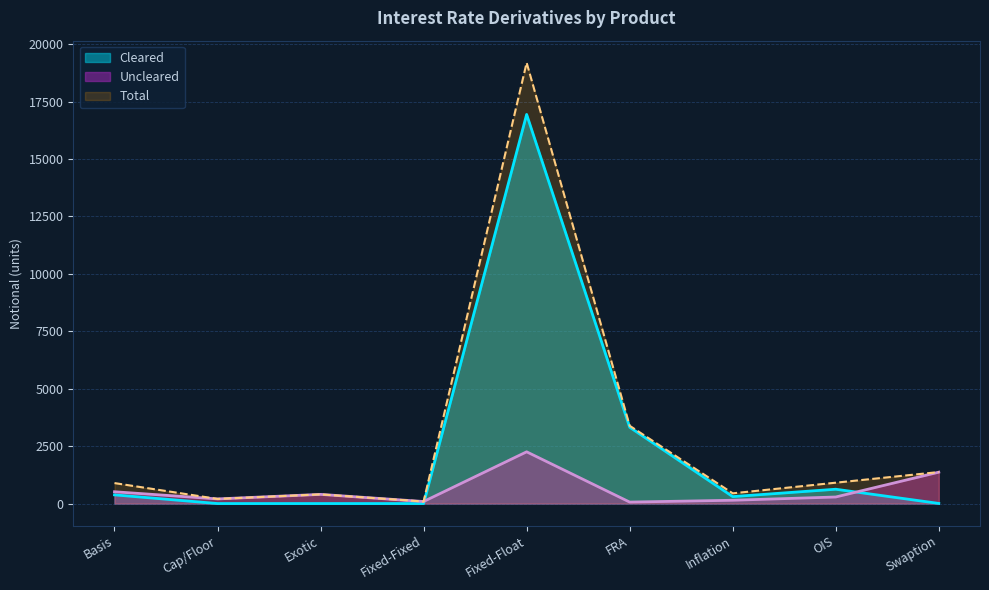

At which label is Cleared closest to 8470?

FRA